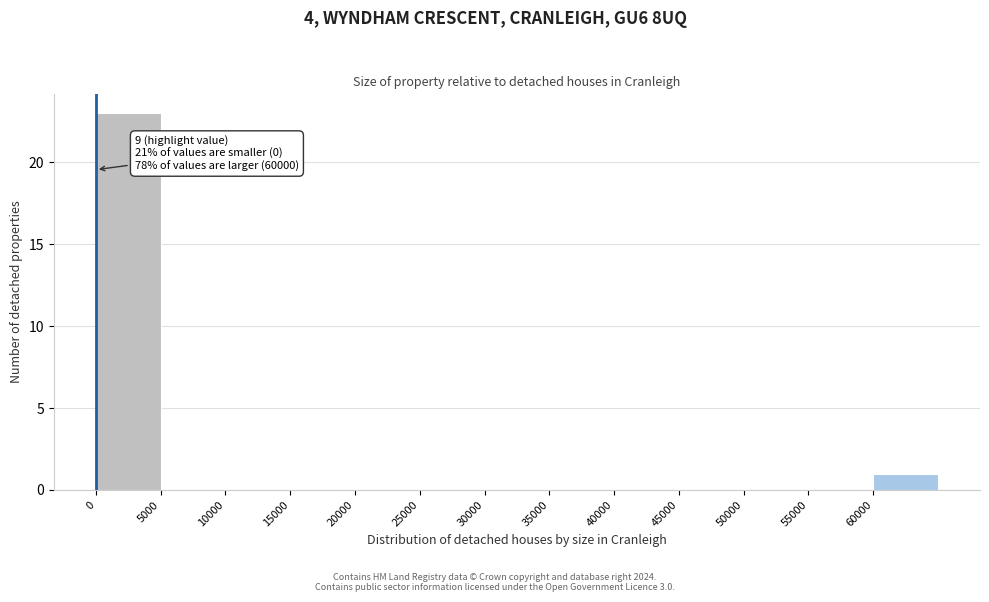

Over which range of the x-axis is the bar tallest?

0 to 5000